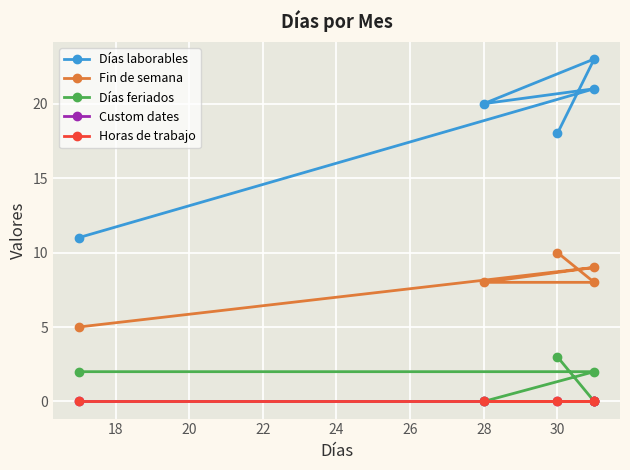

The value of Custom dates at 28 is 0. True or false?

True